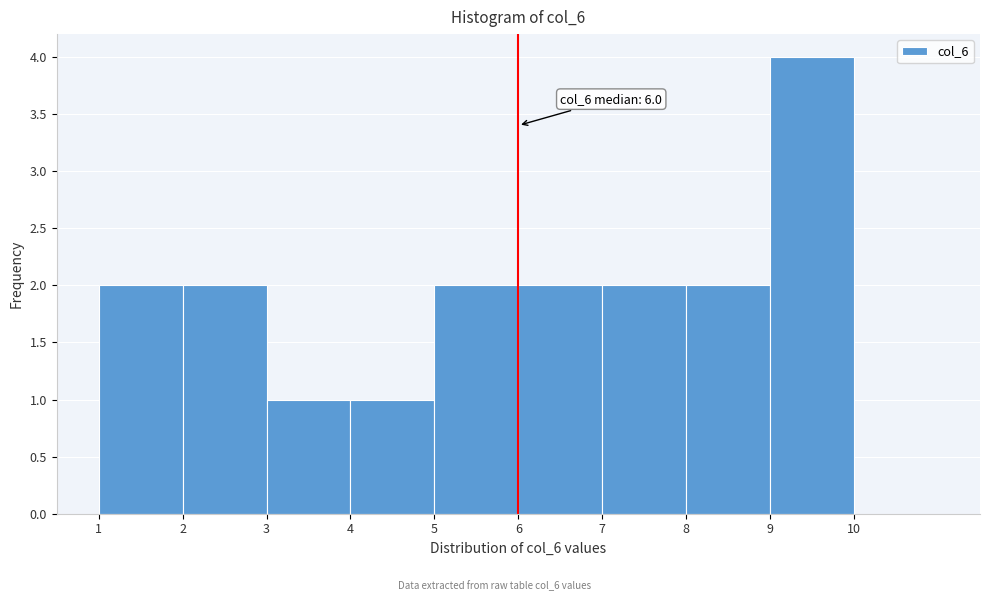

Over which range of the x-axis is the bar tallest?

9 to 10